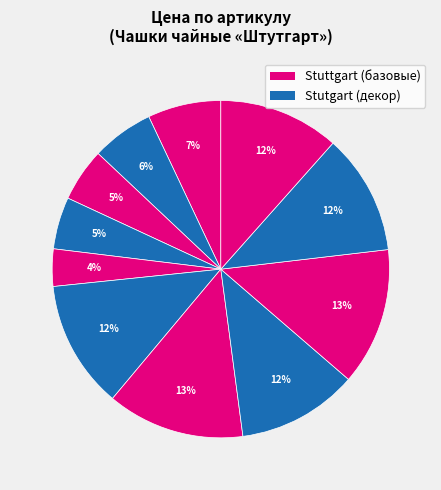

Count the number of slices in the pie.

11